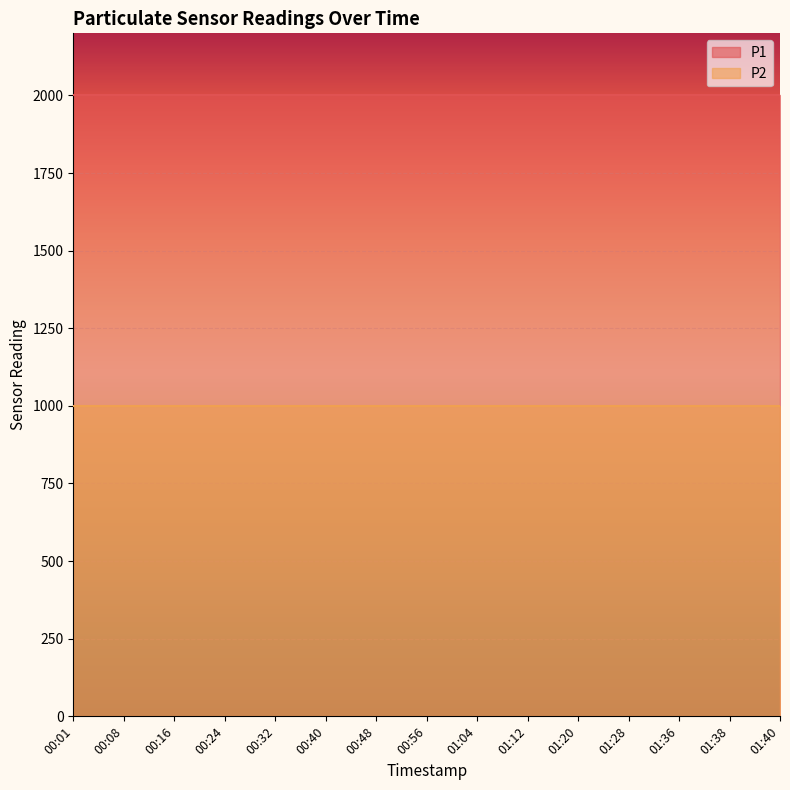

What is the total value across all series at 00:01?

2999.8